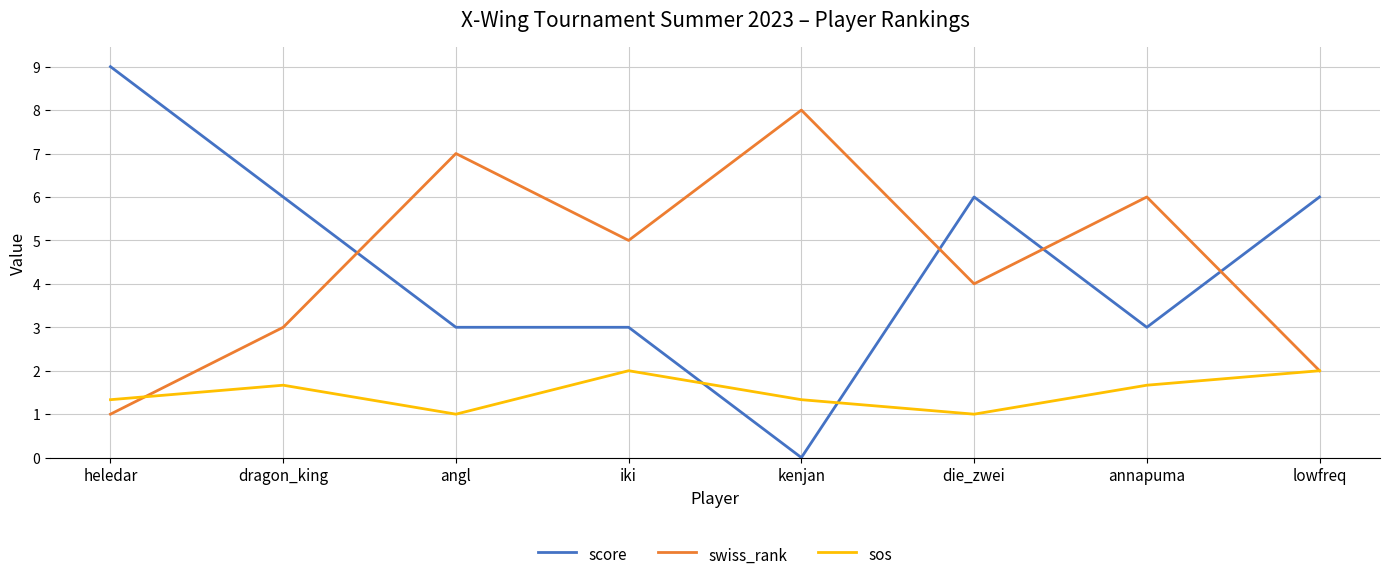

What position from the right is angl?

6